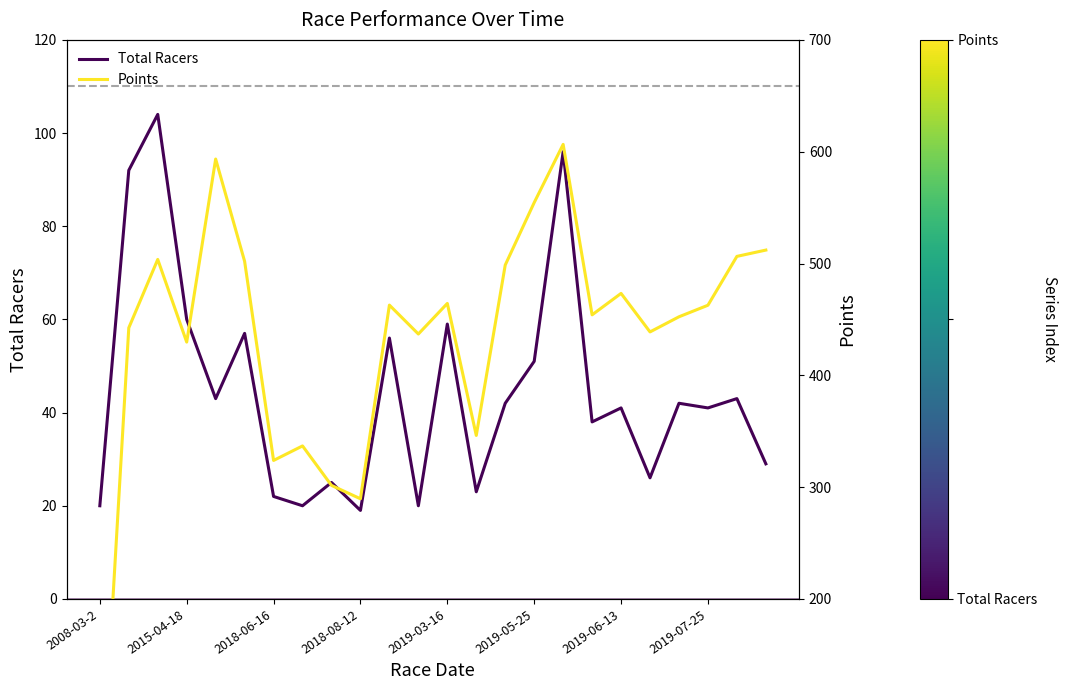

How many values in the Points series exceed 462?

12